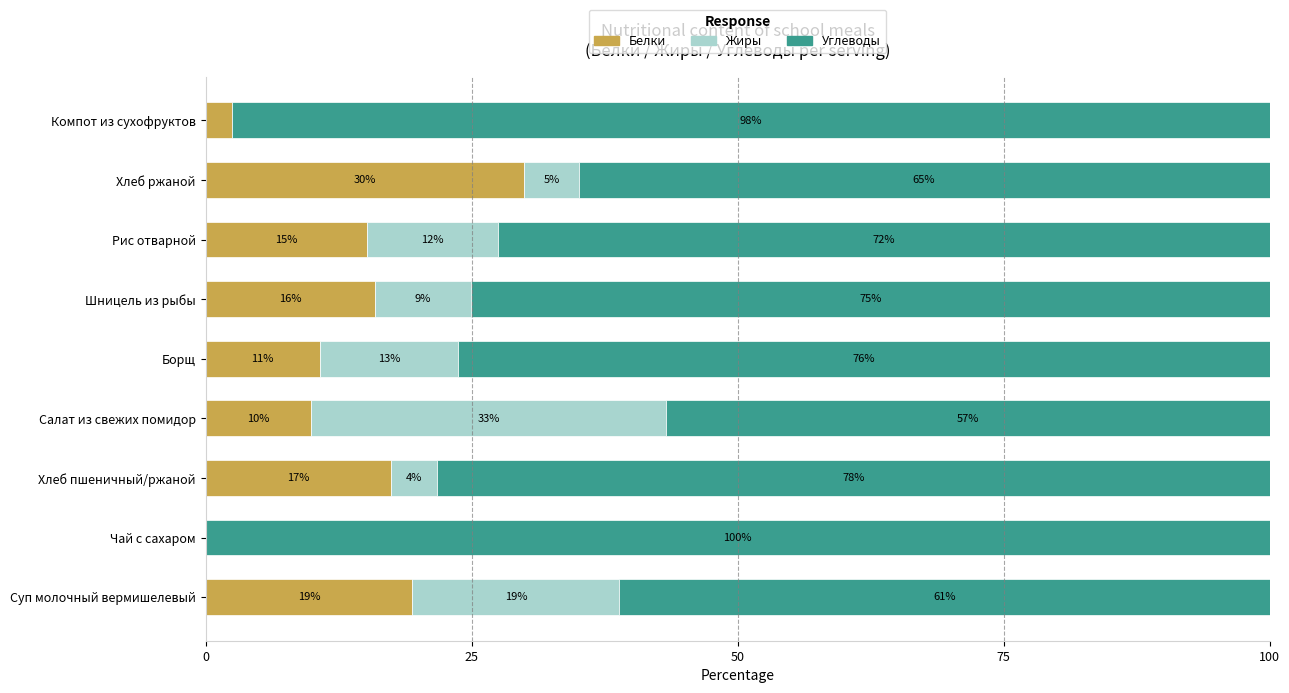

What is the total value across all series at Борщ?

100.0